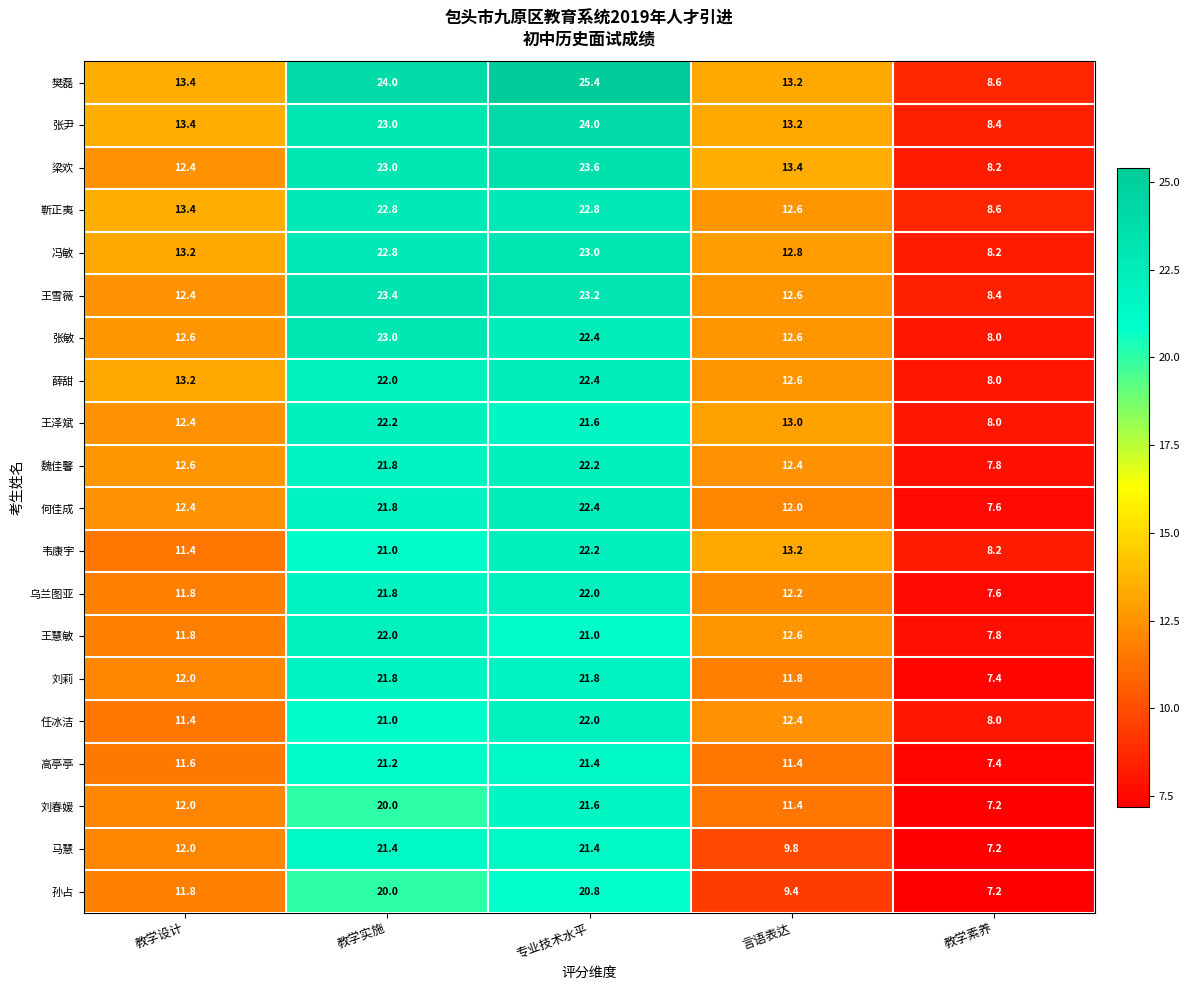

Which series changed the most between 专业技术水平 and 言语表达?

樊磊